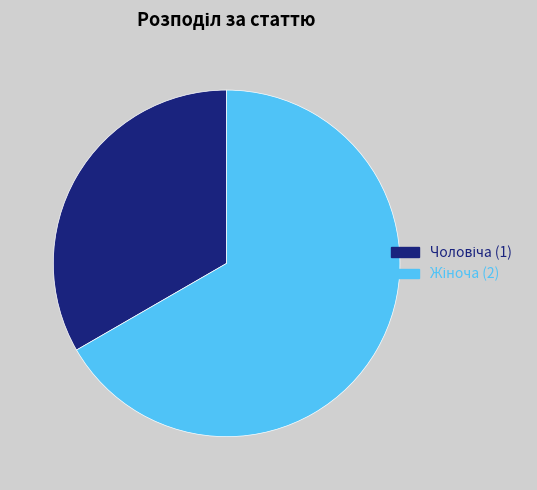

Is there any slice that represents more than half of the pie?

Yes